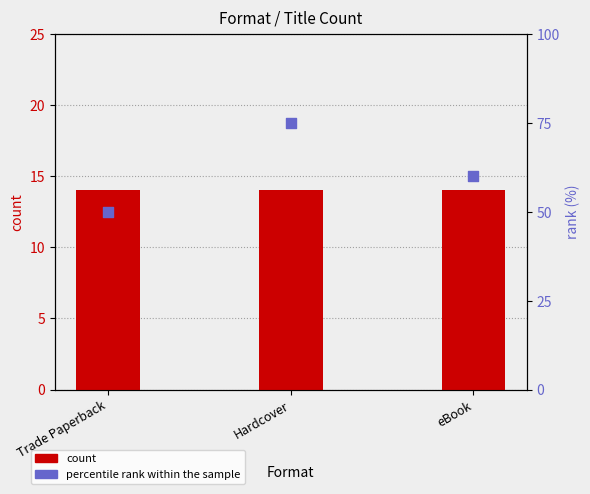

At which category is the sum across all series the highest?

Hardcover